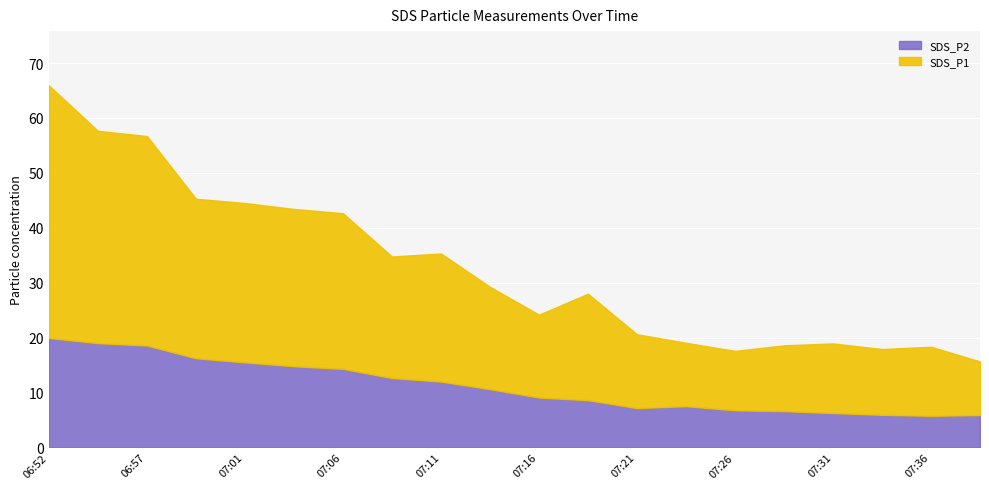

At which category is the sum across all series the highest?

06:52